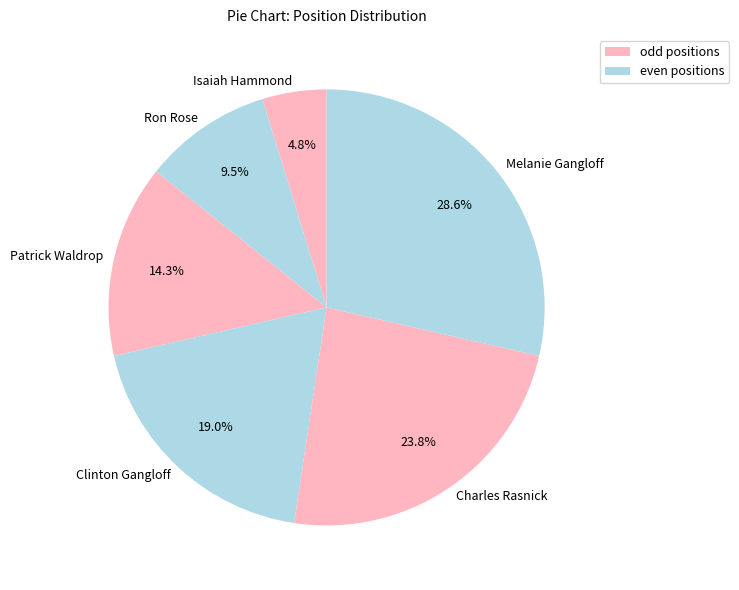

Is there a majority slice in this chart?

No